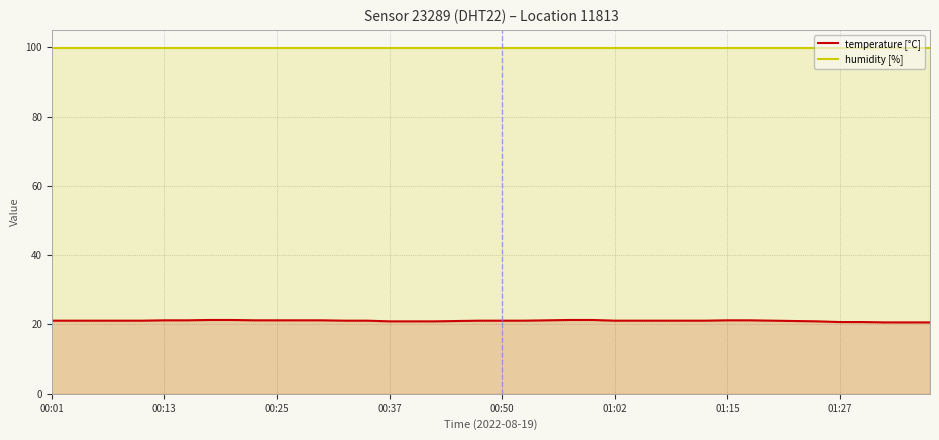

What are all the series names shown in the legend?

temperature [°C], humidity [%]